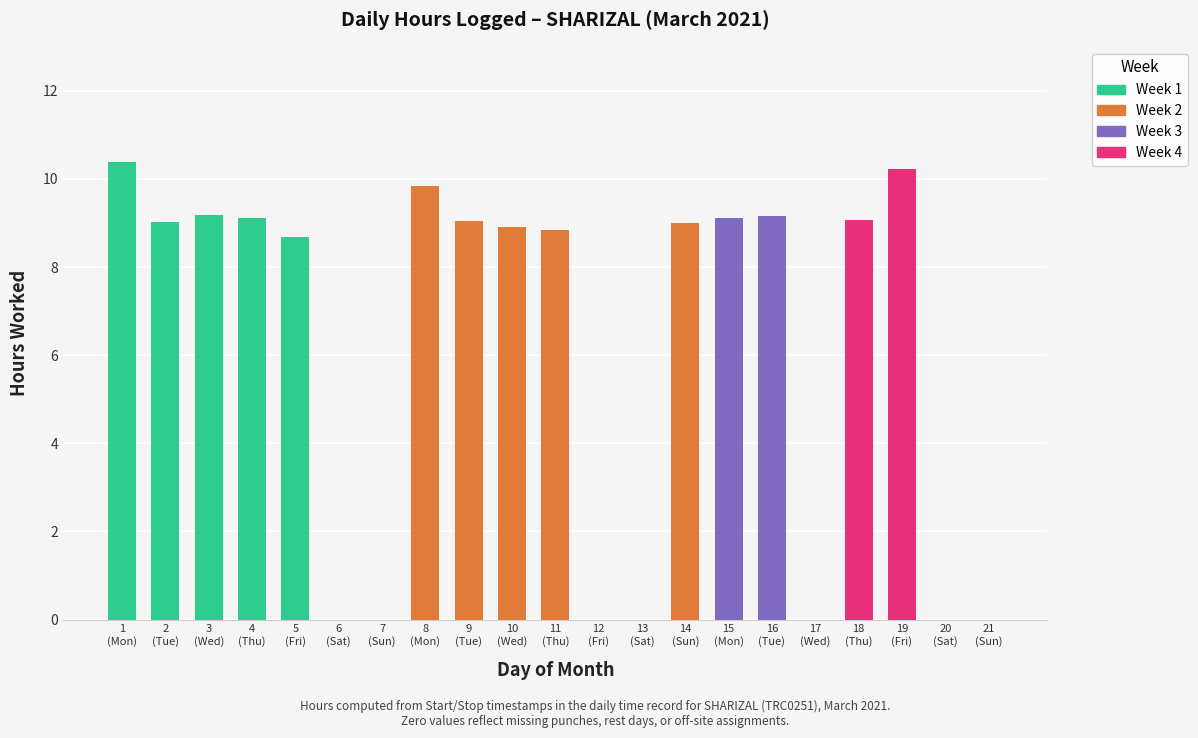

List the labels in order of value, smallest first.

6, 7, 12, 13, 17, 20, 21, 5, 11, 10, 14, 2, 9, 18, 4, 15, 16, 3, 8, 19, 1